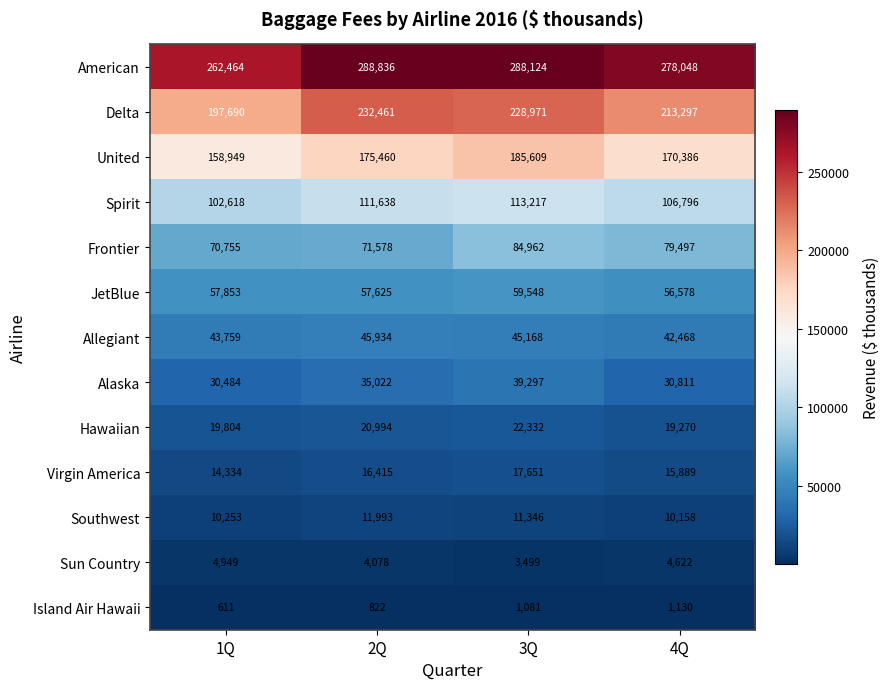

Which series has the largest total across all categories?

American